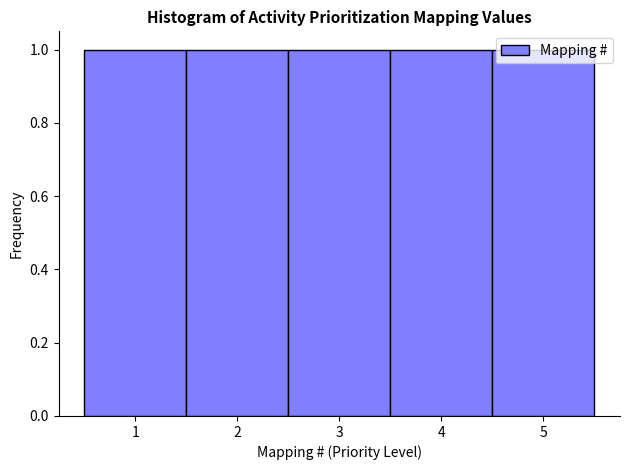

What is the height of the bar covering 4.5 to 5.5 on the x-axis? The values are not printed on the chart, so give them approximately, as read against the axis.

1